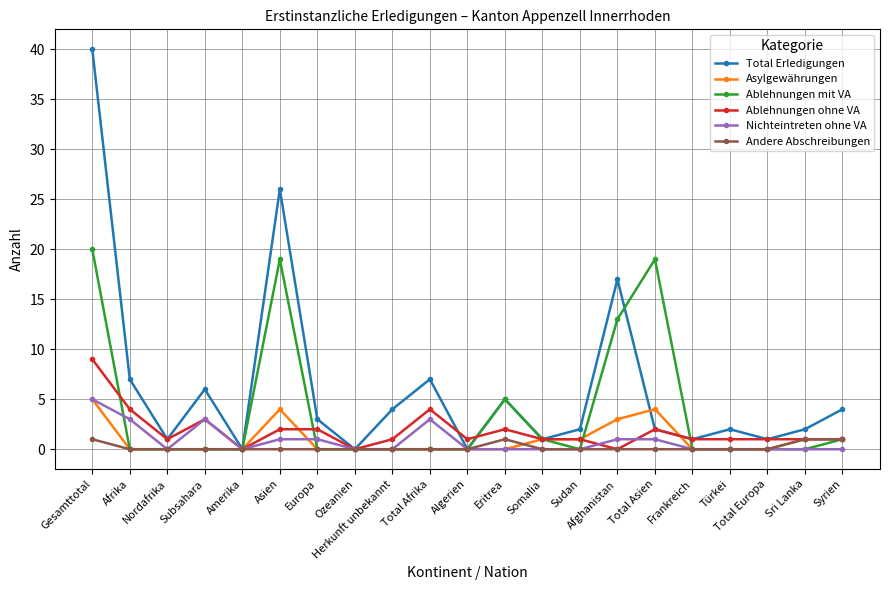

How many interior local valleys does the Total Erledigungen series have?

7